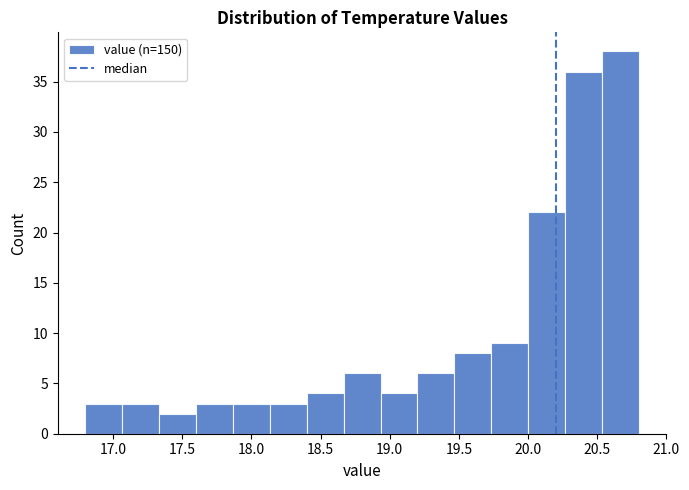

Over which range of the x-axis is the bar tallest?

20.55 to 20.80